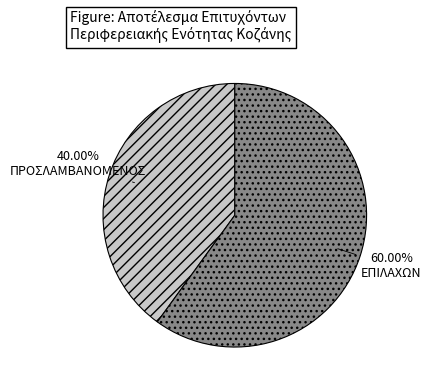

Is it true that ΕΠΙΛΑΧΩΝ is 70% of the pie?

False